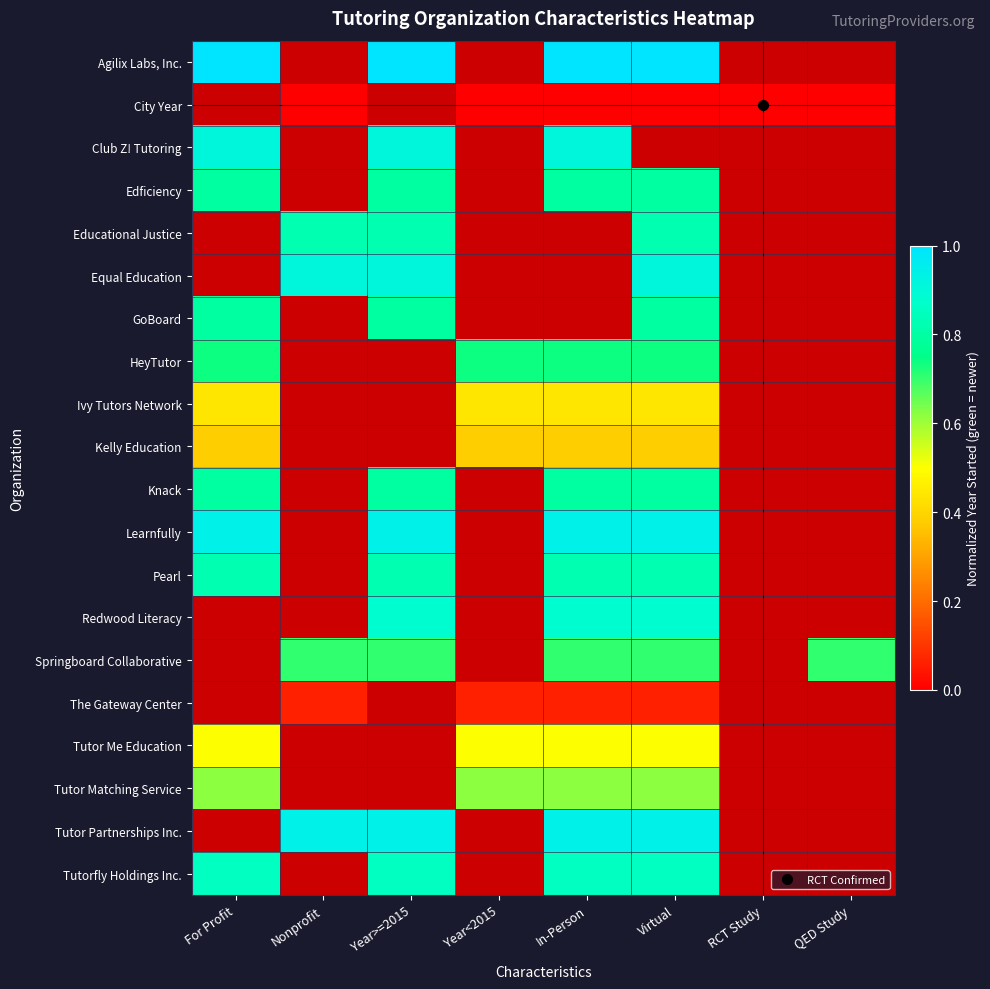

Between Nonprofit and QED Study, which is larger?

Nonprofit